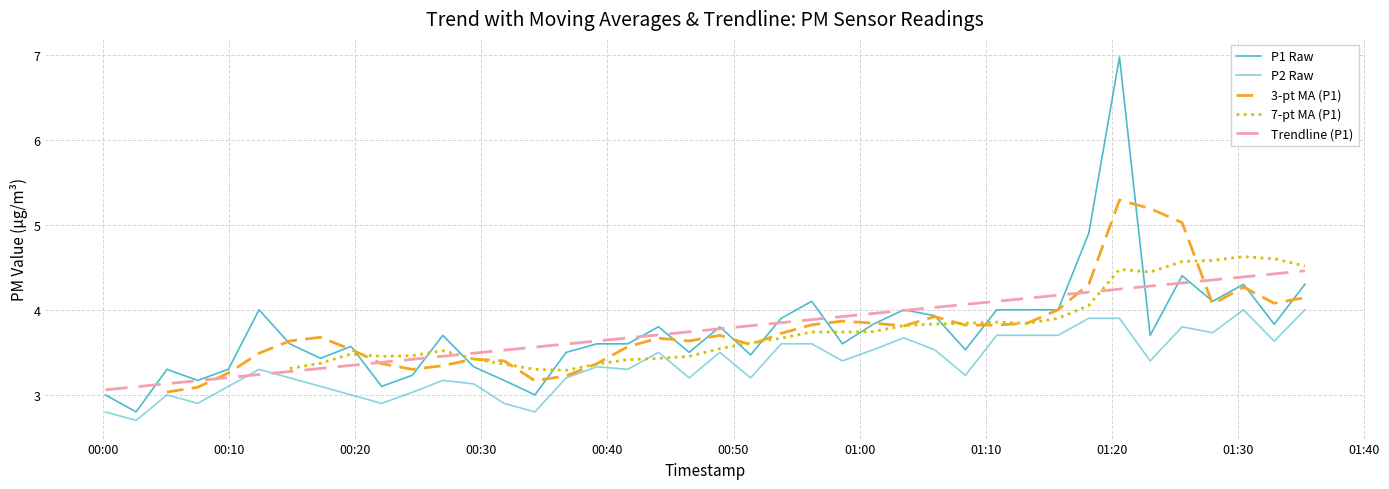

At how many categories does at least one series exceed 4?

14